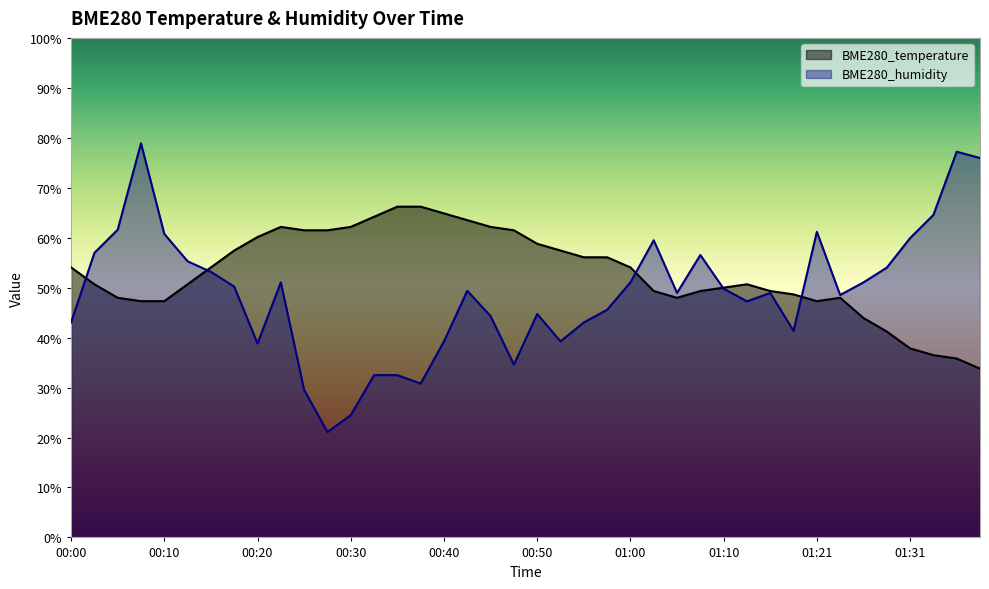

At which category is the sum across all series the highest?

00:08